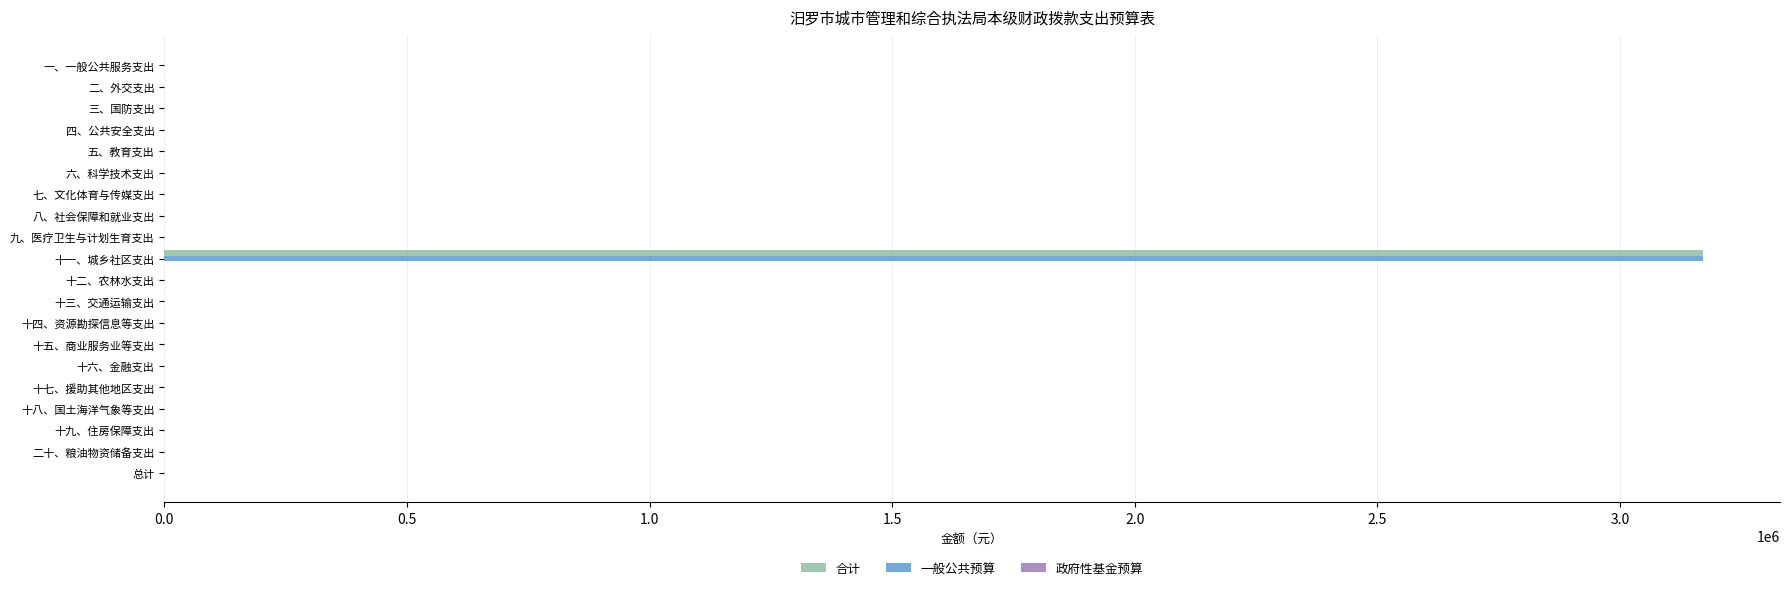

Is the value of 一般公共预算 at 十一、城乡社区支出 greater than the value of 合计 at 二十、粮油物资储备支出?

Yes